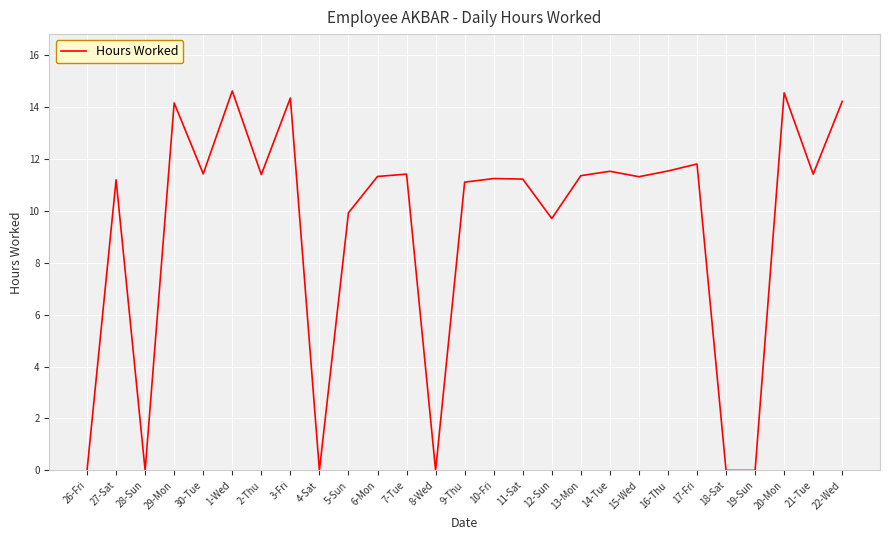

What is the difference between the maximum and minimum values?

14.6